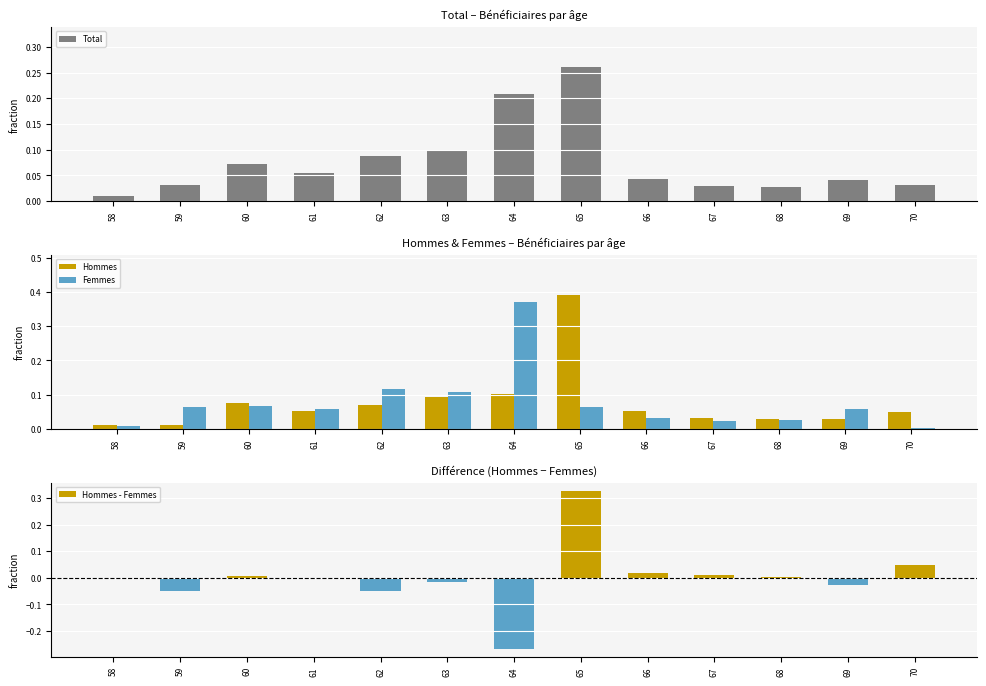

Which category has the highest value in the Total series?

65